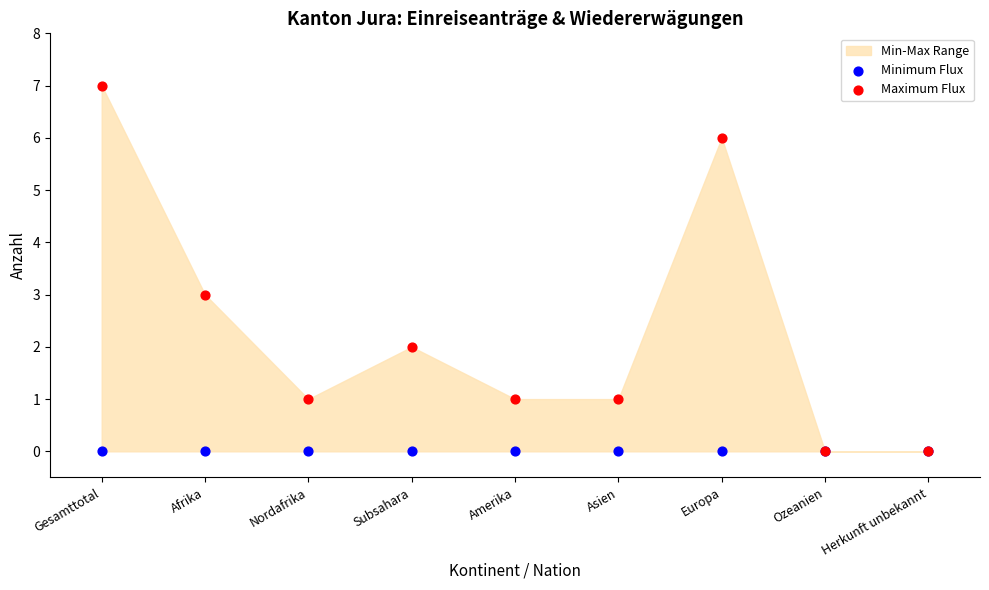

Which series reaches the maximum Y coordinate?

Maximum Flux